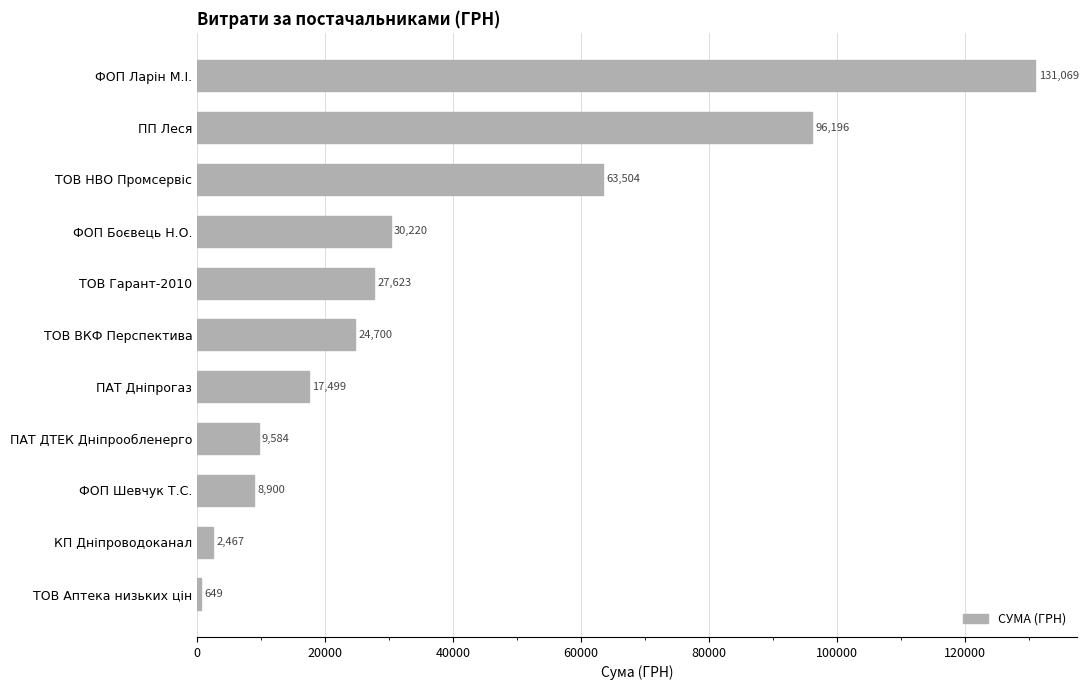

At which label is the value closest to 65858?

ТОВ НВО Промсервіс